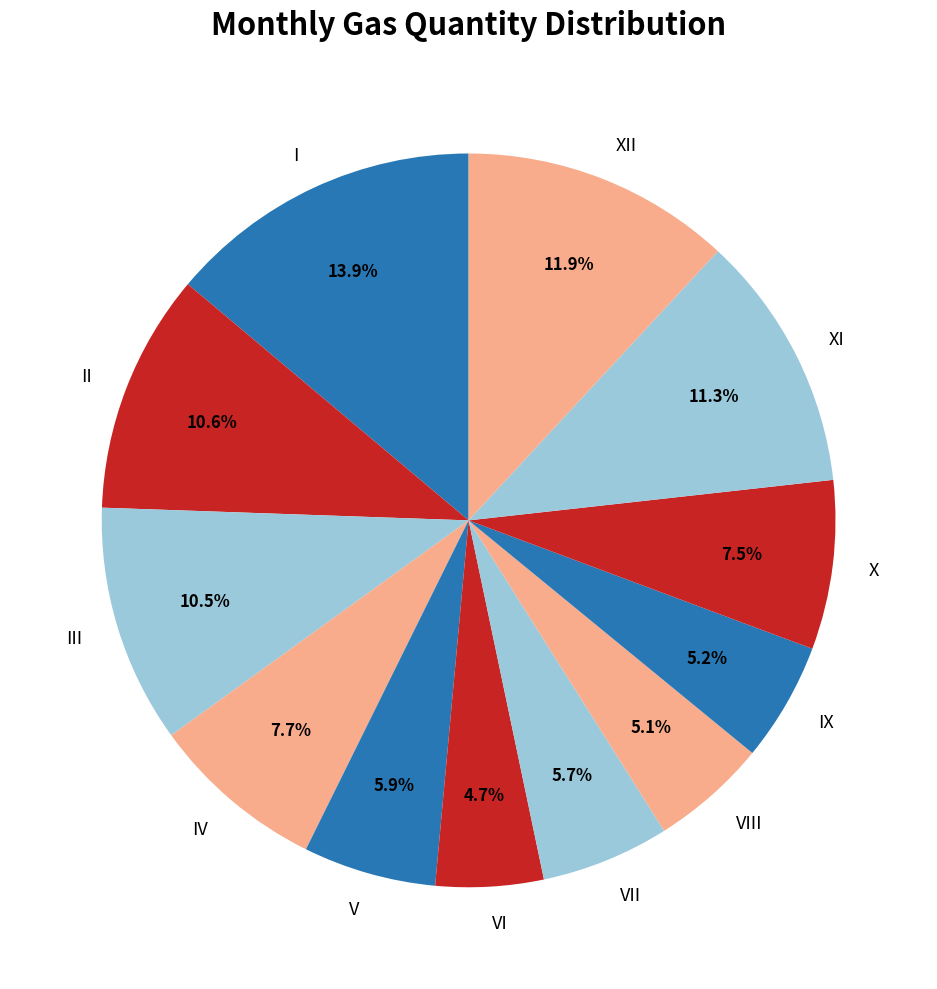

What is the total percentage of I and III?

24.4%